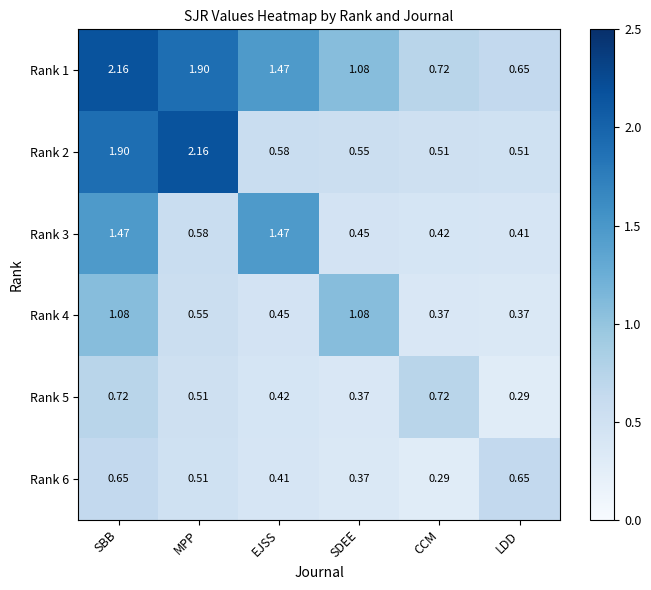

Where is Rank 1 nearest to the value 1?

SDEE